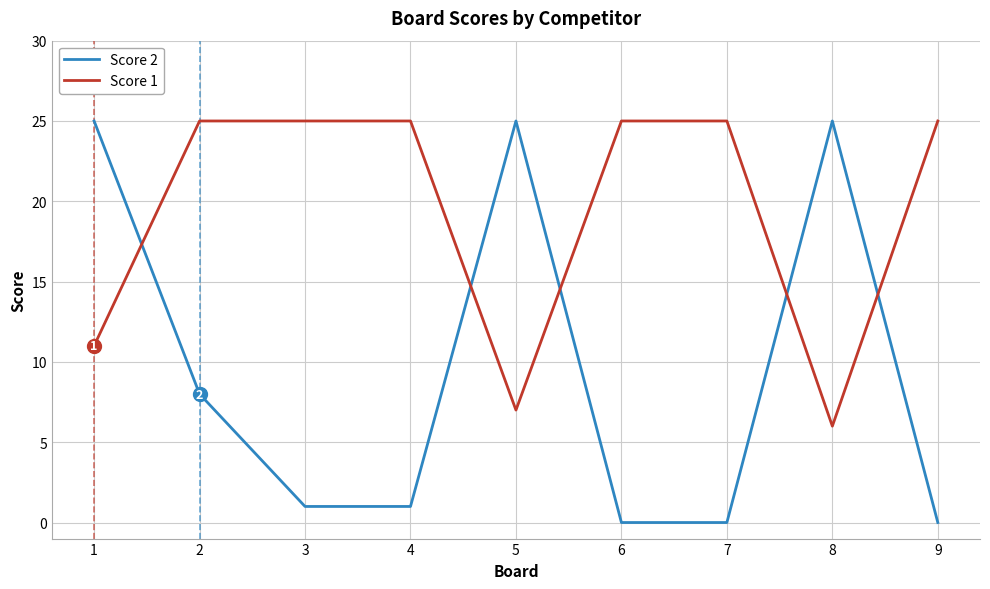

Which series ends up on top after the final intersection of Score 1 and Score 2?

Score 1